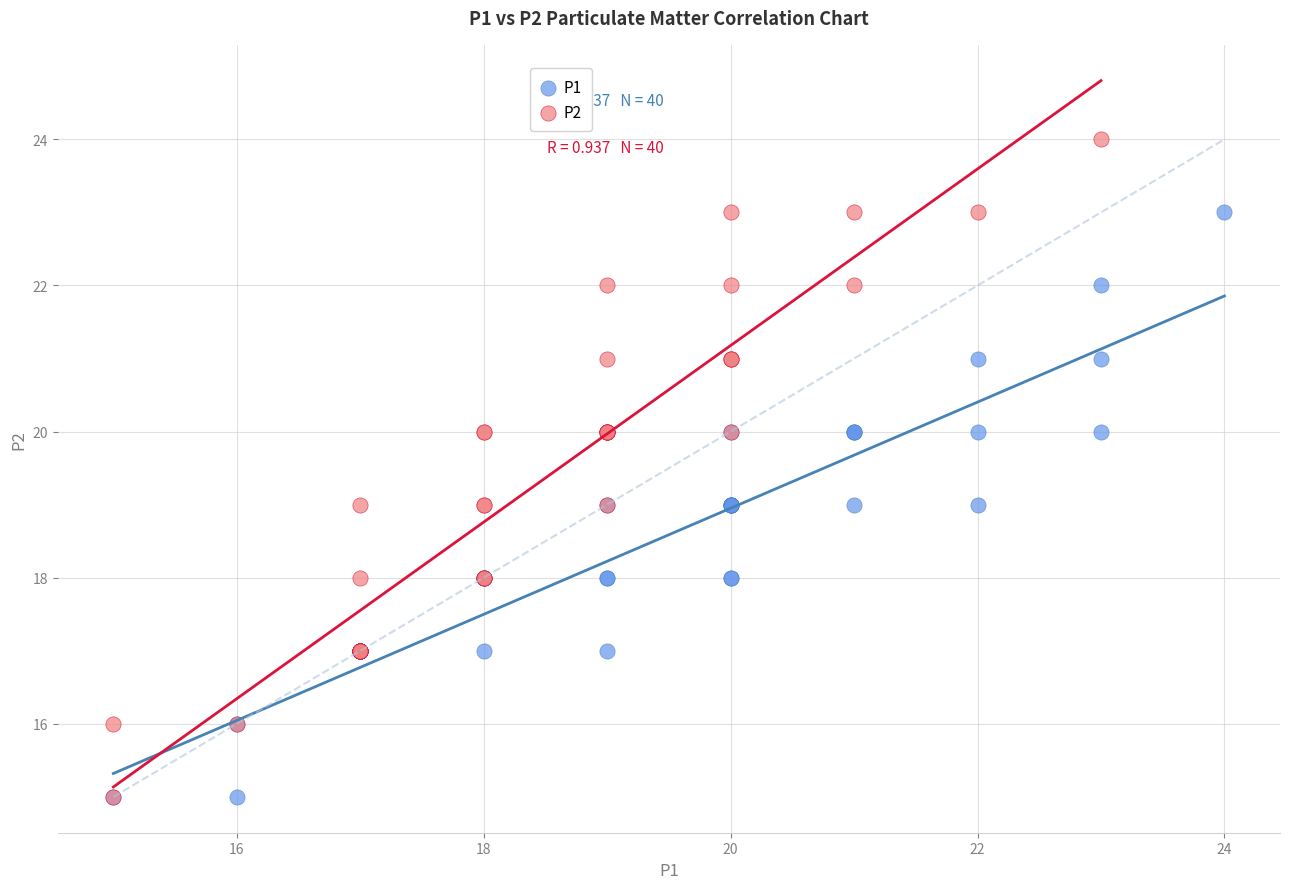

What are all the series names shown in the legend?

P1, P2